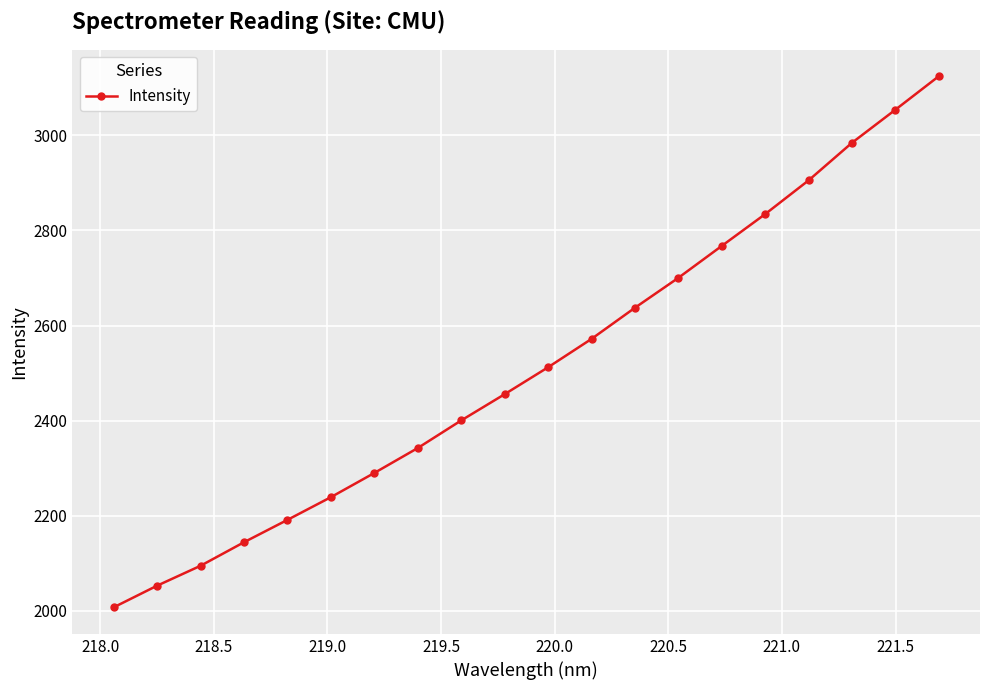

What is the difference between the maximum and minimum values?

1116.2